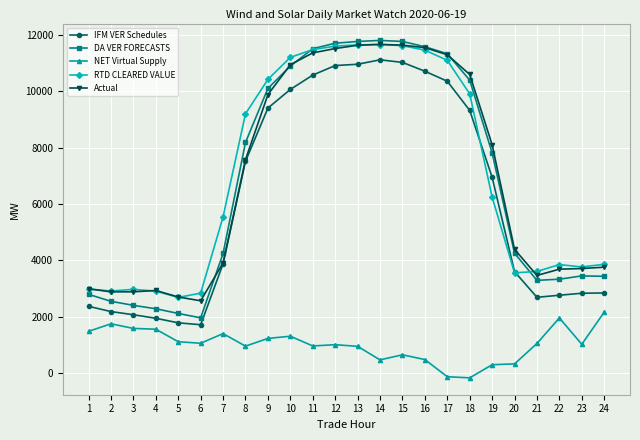

True or false: NET Virtual Supply and DA VER FORECASTS intersect in this chart.

False